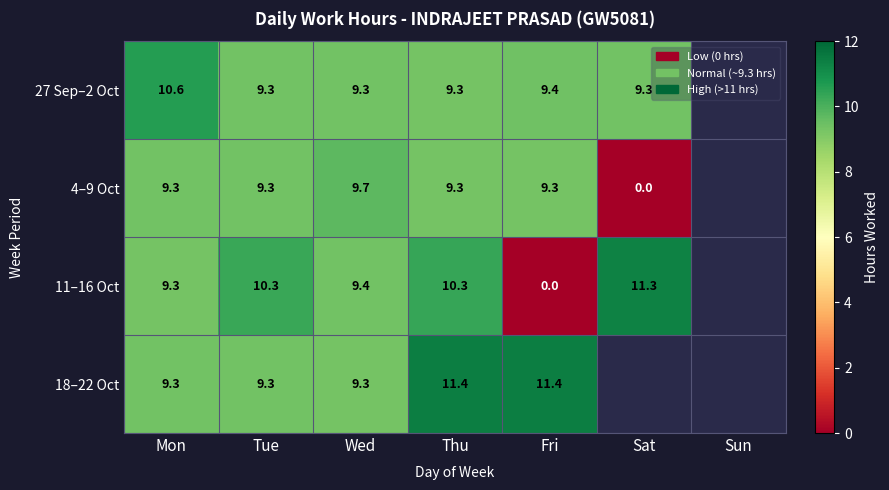

Is the value of 18–22 Oct at Wed greater than the value of 11–16 Oct at Wed?

No